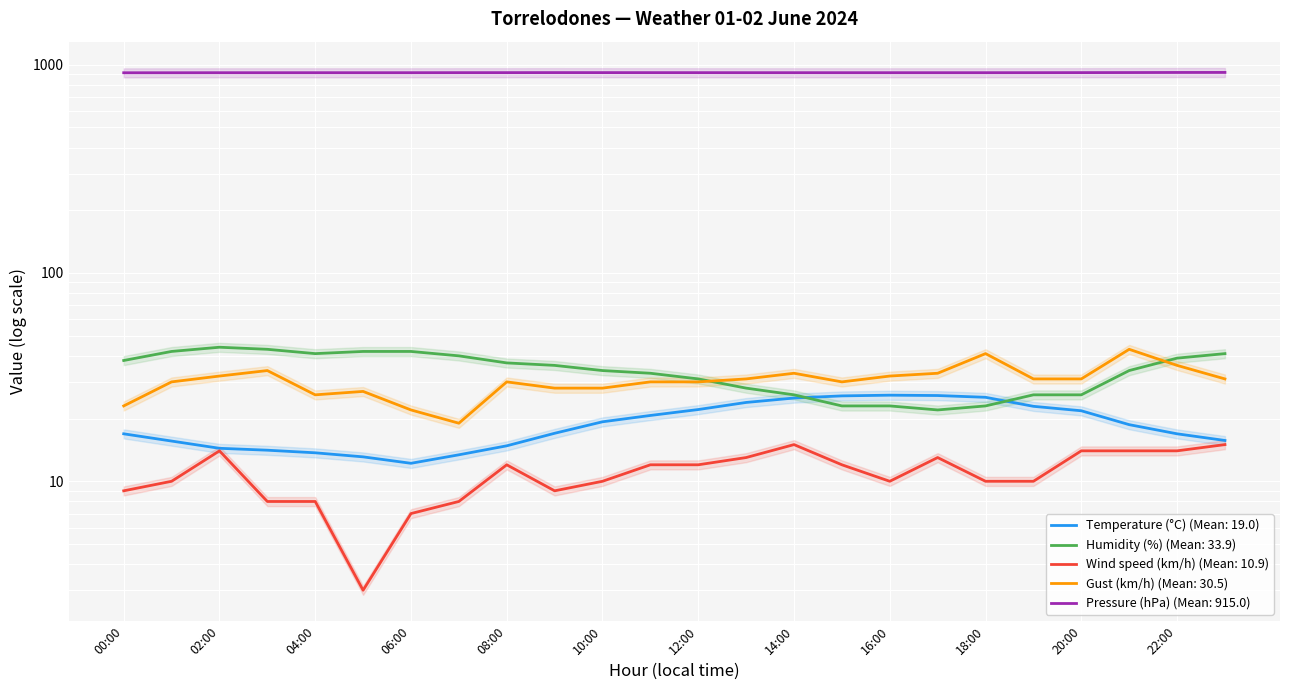

Between 03:00 and 09:00, which series saw the biggest shift?

Humidity (%)